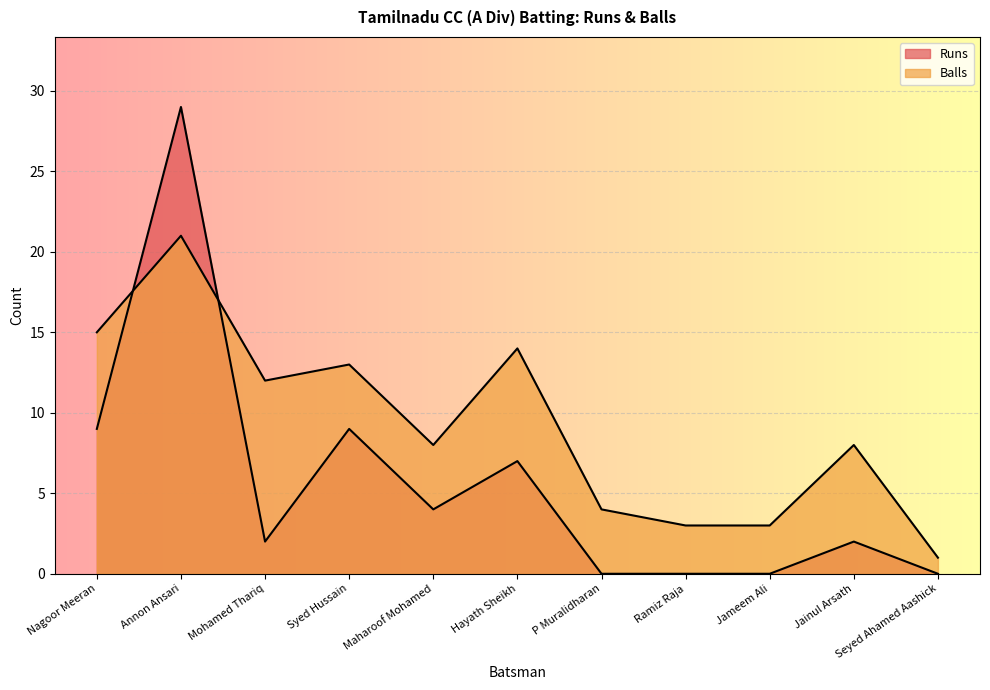

Reading left to right, transcribe all the data shown in this chart.

Runs: Nagoor Meeran=9	Annon Ansari=29	Mohamed Thariq=2	Syed Hussain=9	Maharoof Mohamed=4	Hayath Sheikh=7	P Muralidharan=0	Ramiz Raja=0	Jameem Ali=0	Jainul Arsath=2	Seyed Ahamed Aashick=0
Balls: Nagoor Meeran=15	Annon Ansari=21	Mohamed Thariq=12	Syed Hussain=13	Maharoof Mohamed=8	Hayath Sheikh=14	P Muralidharan=4	Ramiz Raja=3	Jameem Ali=3	Jainul Arsath=8	Seyed Ahamed Aashick=1